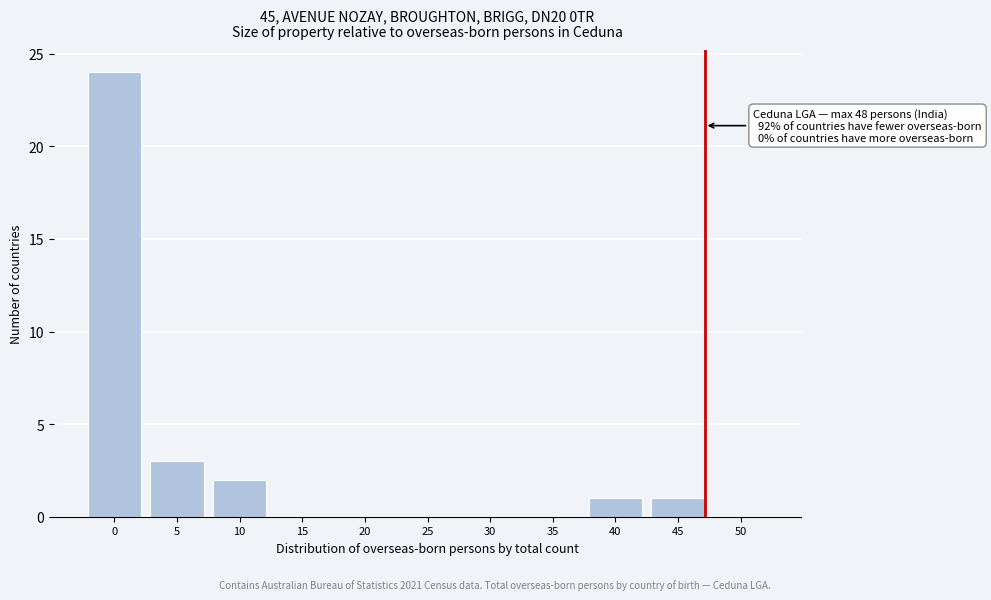

Reading left to right, transcribe all the data shown in this chart.

0=24	5=3	10=2	15=0	20=0	25=0	30=0	35=0	40=1	45=1	50=0